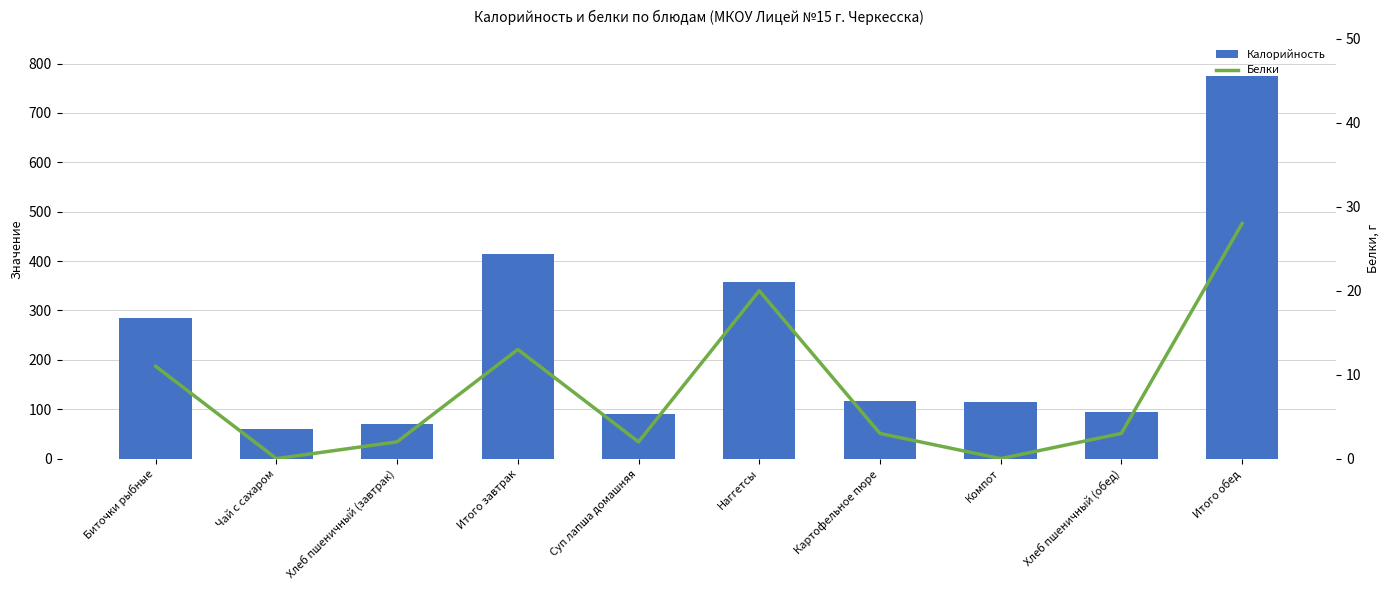

What is the value of the Калорийность bar at the 5th from the left?

90